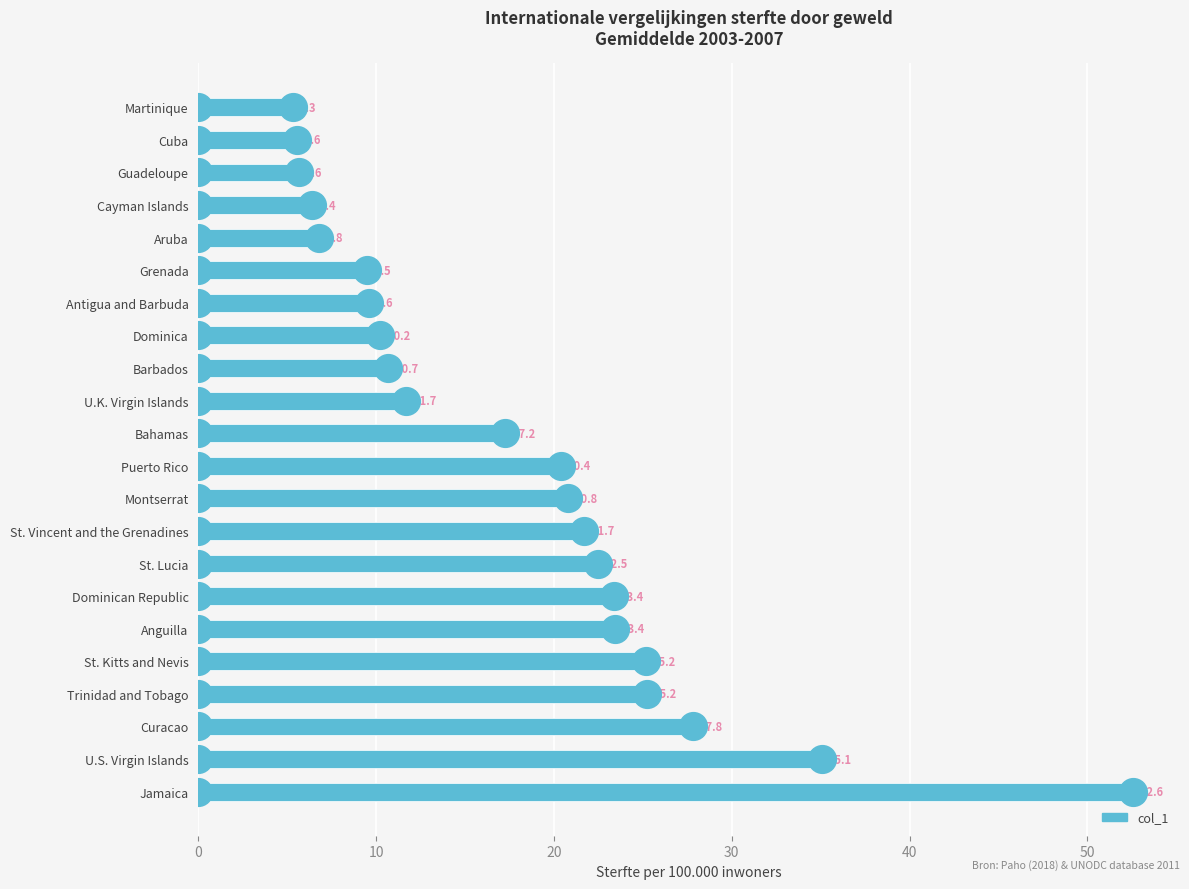

What is the change in value from St. Kitts and Nevis to U.S. Virgin Islands?

+9.9